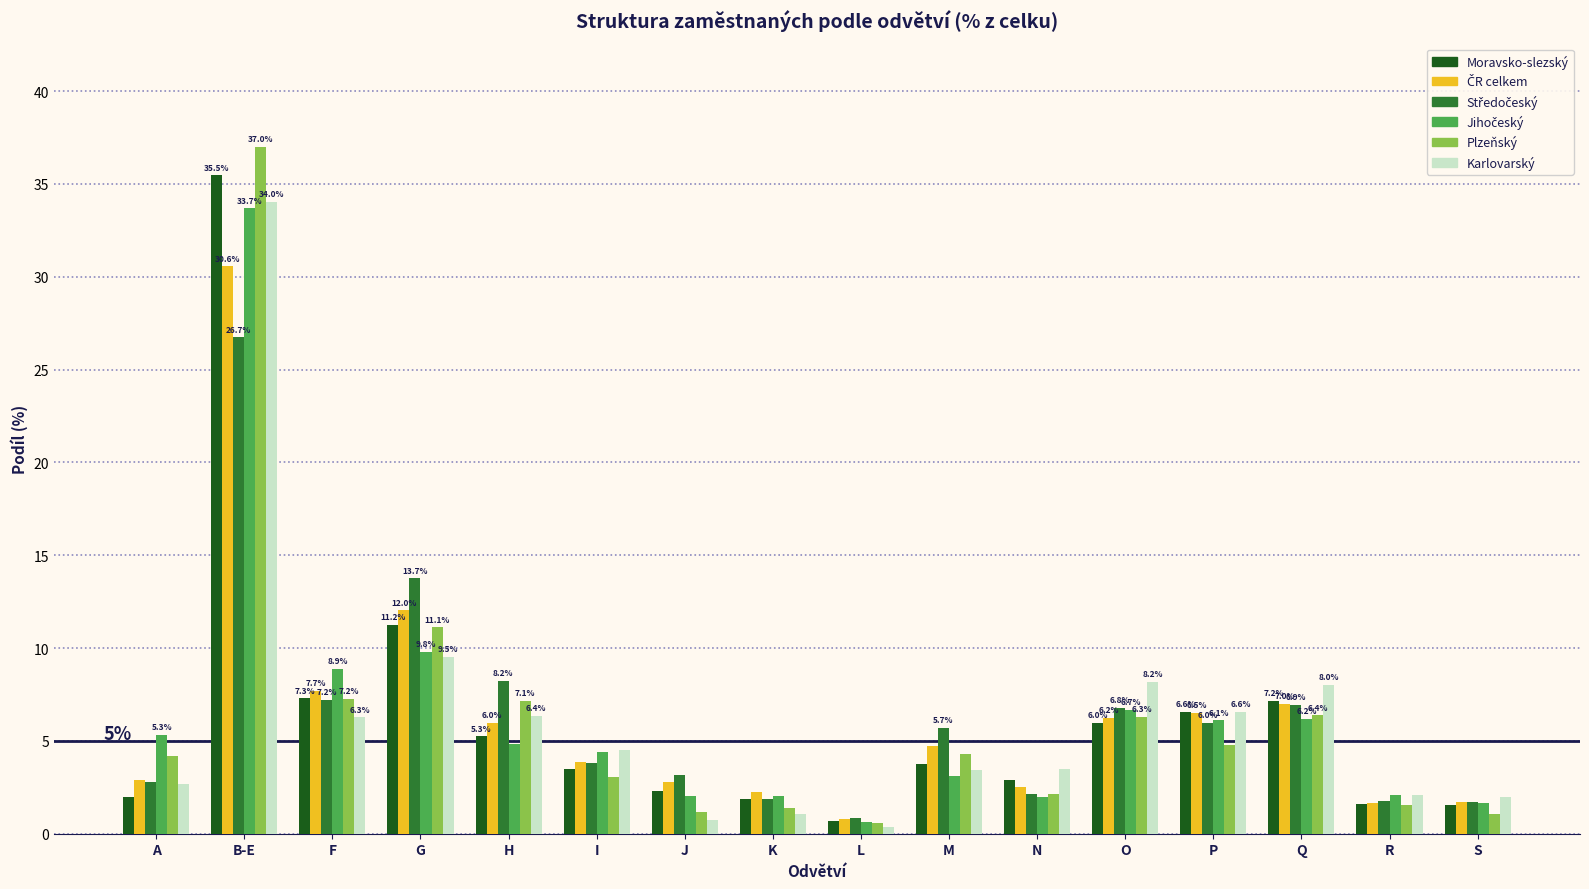

What is the highest value of the Karlovarský series?

34.0